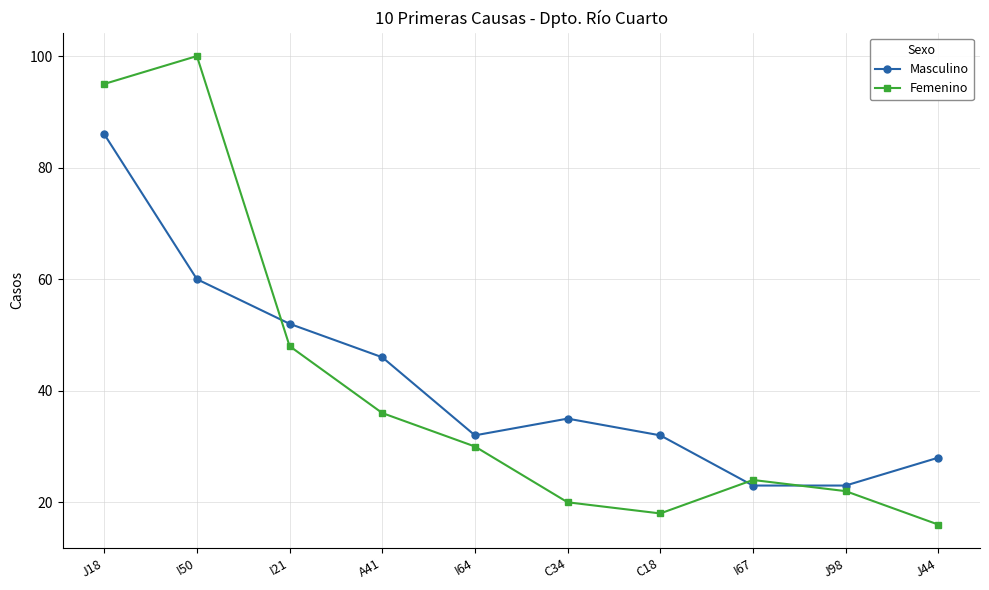

Which series ends up on top after the final intersection of Masculino and Femenino?

Masculino